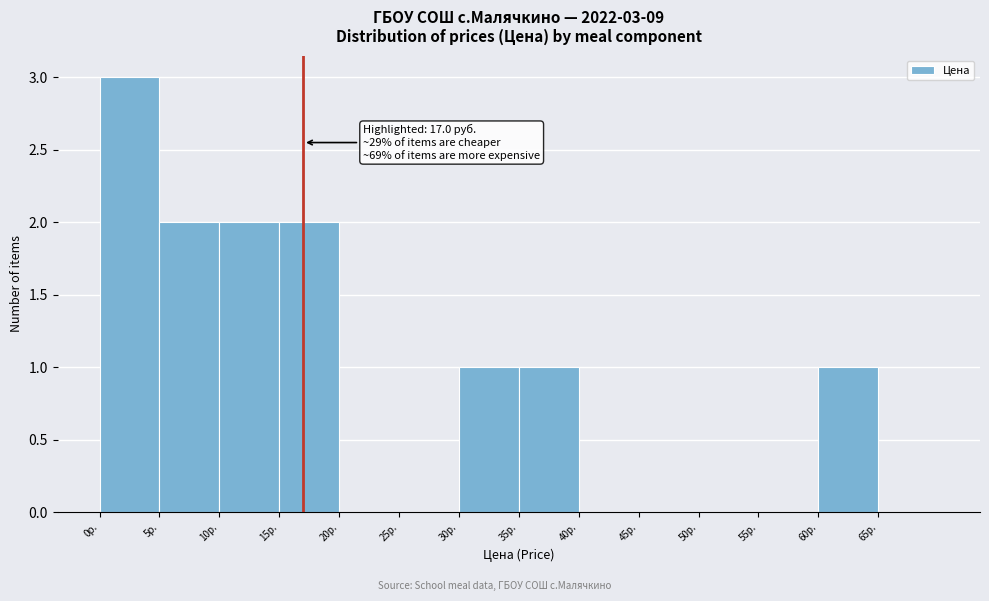

Which range on the x-axis has the tallest bar?

0 to 5